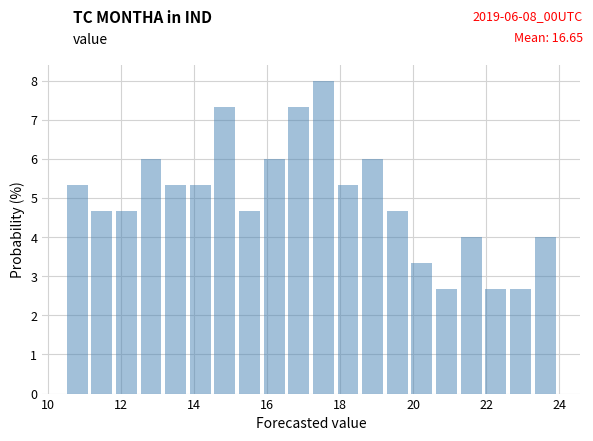

Read against the x-axis, roughly where is the centre of the tallest bar?

17.6